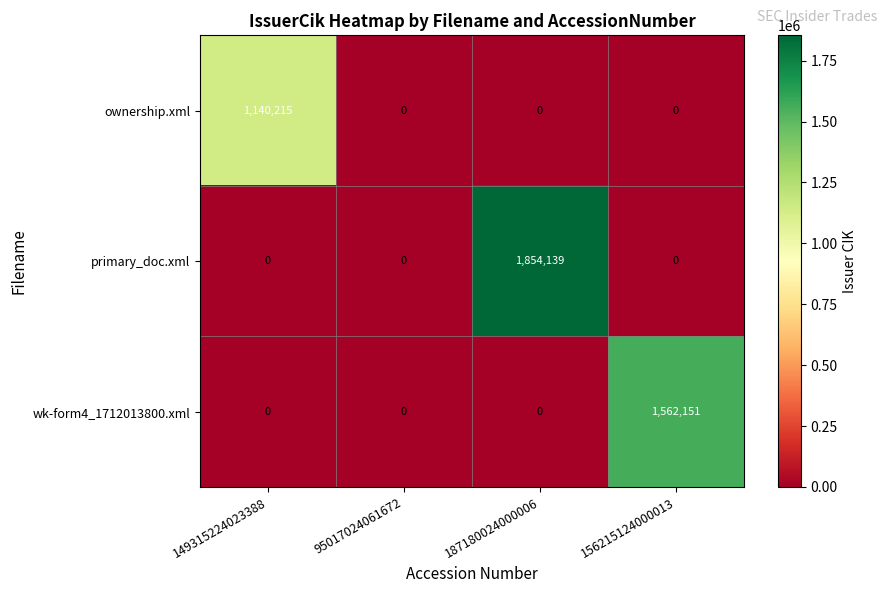

How many data points in primary_doc.xml are above 0?

1